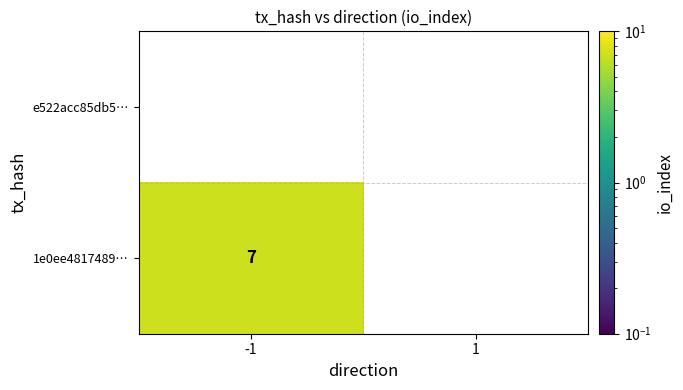

The value of 1e0ee4817489… at -1 is 11. True or false?

False